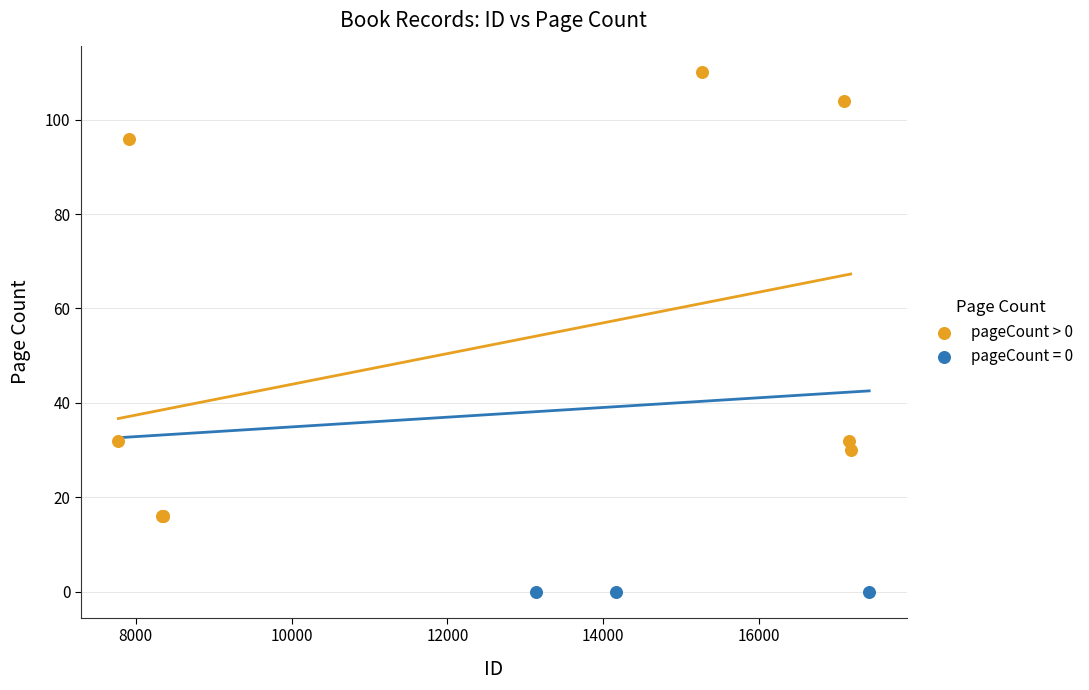

Which series contains the lowest Y value?

pageCount = 0